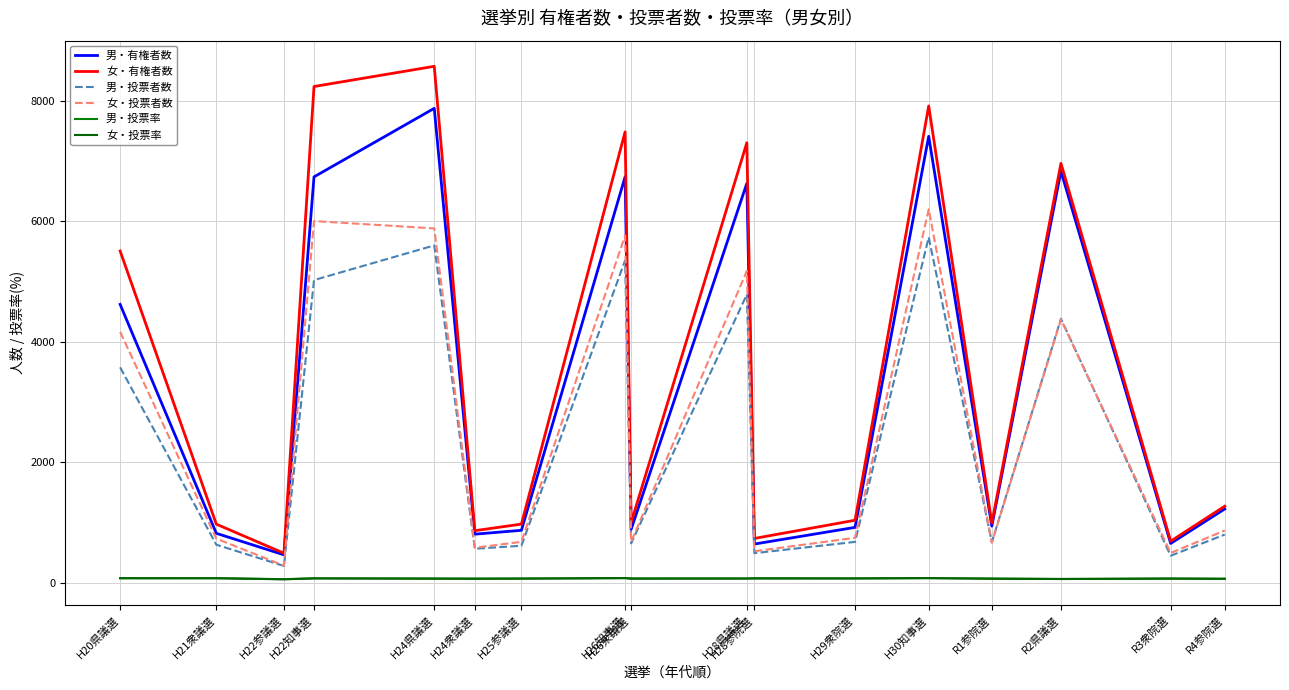

The 女・投票者数 series shows 1244.1 at H21衆議選. True or false?

False